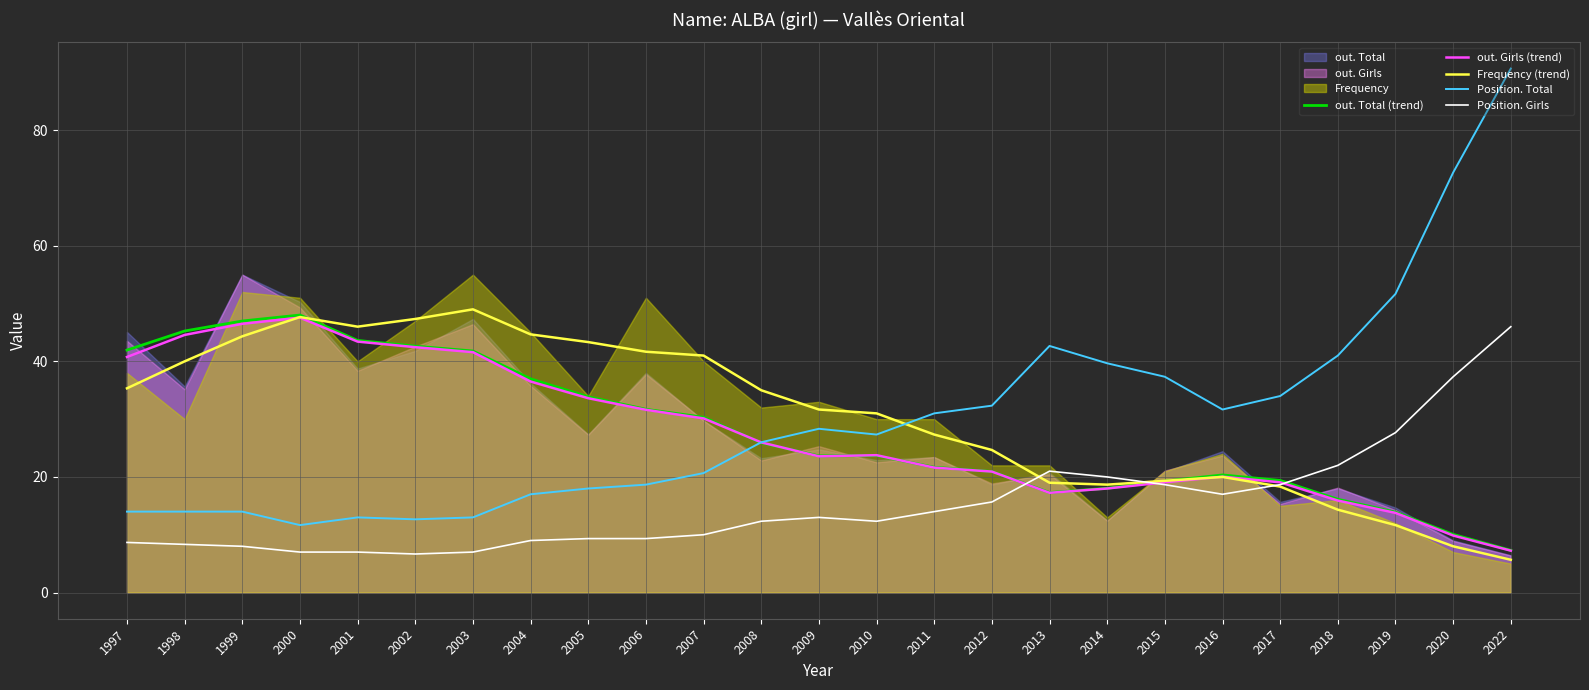

What is the value of the out. Total (trend) point at the 19th from the left?

19.3